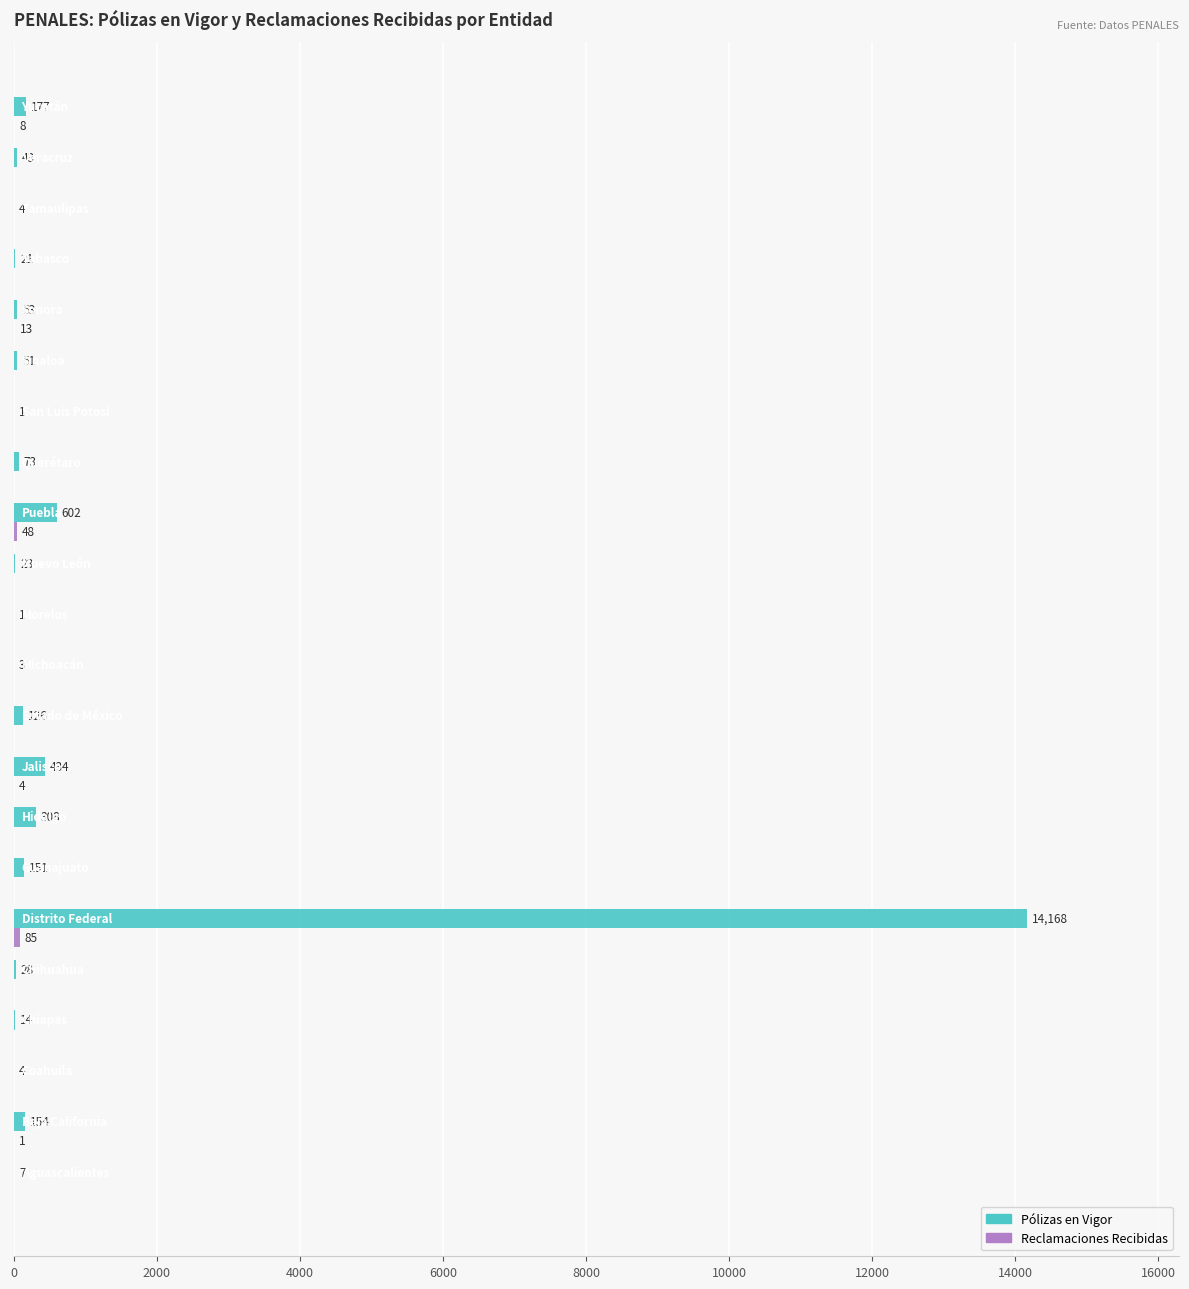

Which series has the largest total across all categories?

Pólizas en Vigor